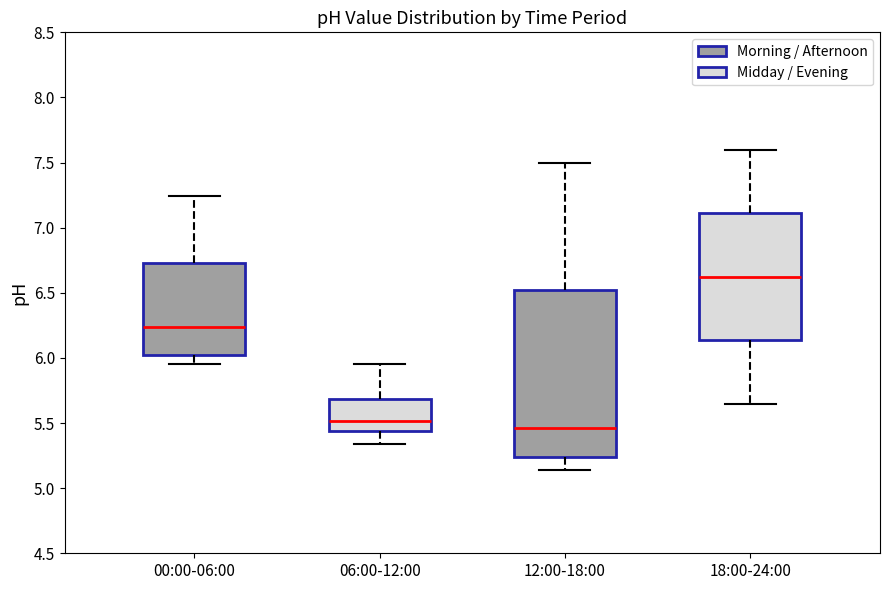

Reading left to right, transcribe this box plot: for each box, give where its median line is, the range the box spans, and where its two whiskers end, as read against the y-axis. The values are not printed on the chart, so give them approximately, as read against the axis.

00:00-06:00: median 6.25, box 6.05 to 6.75, whiskers 5.95 to 7.25
06:00-12:00: median 5.50, box 5.45 to 5.70, whiskers 5.35 to 5.95
12:00-18:00: median 5.45, box 5.25 to 6.55, whiskers 5.15 to 7.50
18:00-24:00: median 6.65, box 6.15 to 7.10, whiskers 5.65 to 7.60